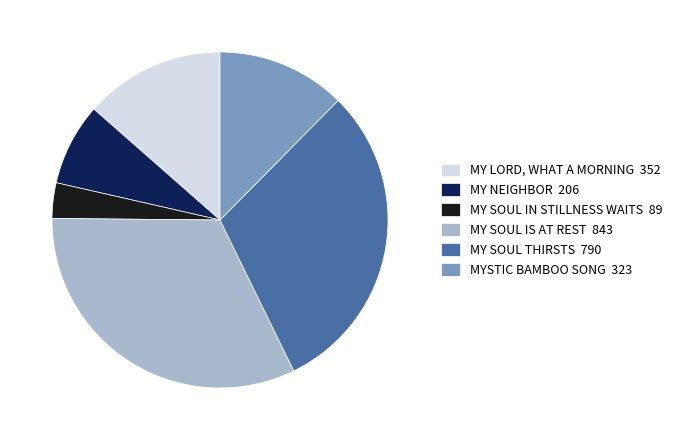

Does MY NEIGHBOR 206 represent more than half of the total?

No